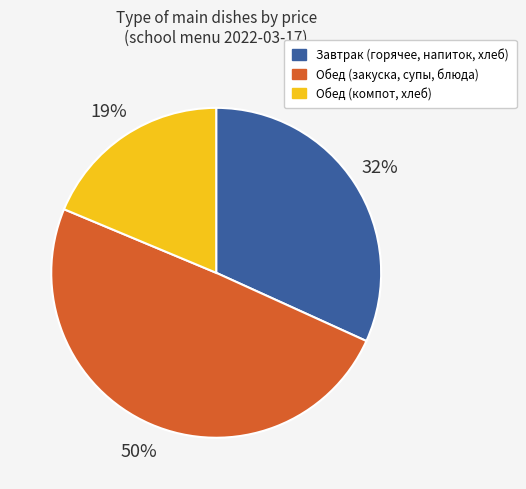

To the nearest percent, what portion does Завтрак (горячее, напиток, хлеб) represent?

32%